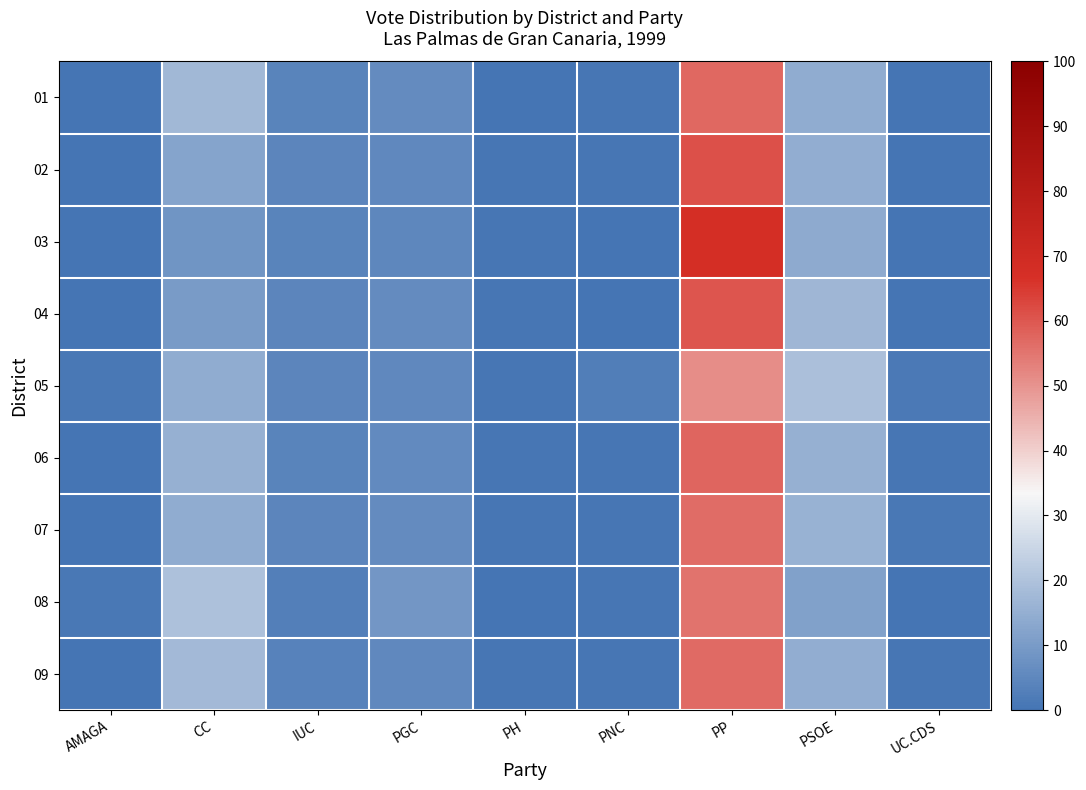

Reading left to right, list all the values displayed in this chart.

01: AMAGA=0.2	CC=17.3	IUC=4.0	PGC=6.0	PH=0.4	PNC=0.7	PP=57.1	PSOE=14.1	UC.CDS=0.3
02: AMAGA=0.3	CC=12.4	IUC=4.5	PGC=5.4	PH=0.4	PNC=0.7	PP=61.3	PSOE=14.8	UC.CDS=0.2
03: AMAGA=0.1	CC=8.3	IUC=4.0	PGC=4.8	PH=0.5	PNC=0.4	PP=67.8	PSOE=14.0	UC.CDS=0.2
04: AMAGA=0.4	CC=10.1	IUC=4.4	PGC=6.2	PH=0.5	PNC=0.4	PP=60.5	PSOE=17.2	UC.CDS=0.3
05: AMAGA=1.1	CC=14.1	IUC=4.6	PGC=5.4	PH=0.5	PNC=2.7	PP=50.9	PSOE=19.2	UC.CDS=1.4
06: AMAGA=0.3	CC=15.2	IUC=4.1	PGC=5.8	PH=0.4	PNC=0.7	PP=57.5	PSOE=15.6	UC.CDS=0.4
07: AMAGA=0.3	CC=14.4	IUC=4.6	PGC=6.2	PH=0.5	PNC=0.6	PP=56.5	PSOE=16.0	UC.CDS=1.0
08: AMAGA=0.9	CC=19.8	IUC=2.9	PGC=8.6	PH=0.2	PNC=0.4	PP=55.3	PSOE=11.5	UC.CDS=0.3
09: AMAGA=0.2	CC=17.8	IUC=3.7	PGC=5.2	PH=0.6	PNC=0.6	PP=56.7	PSOE=14.8	UC.CDS=0.5